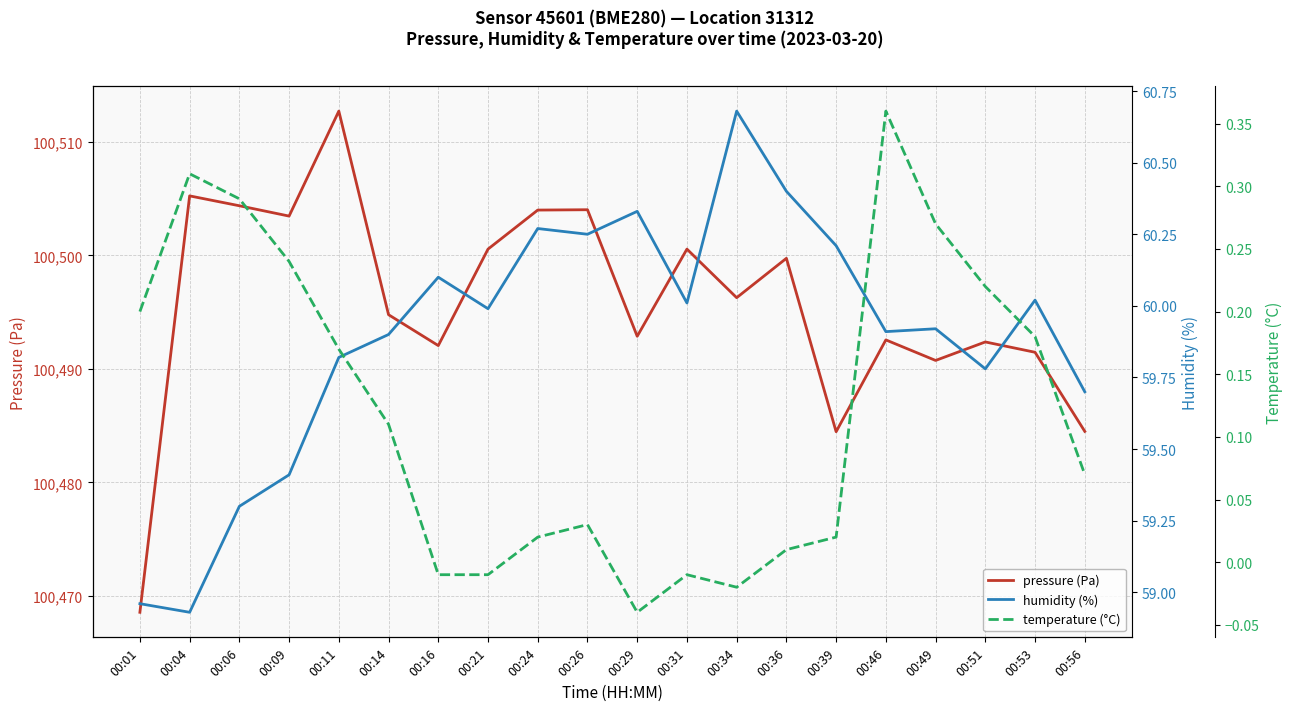

What is the average value of the pressure (Pa) series?

100495.8